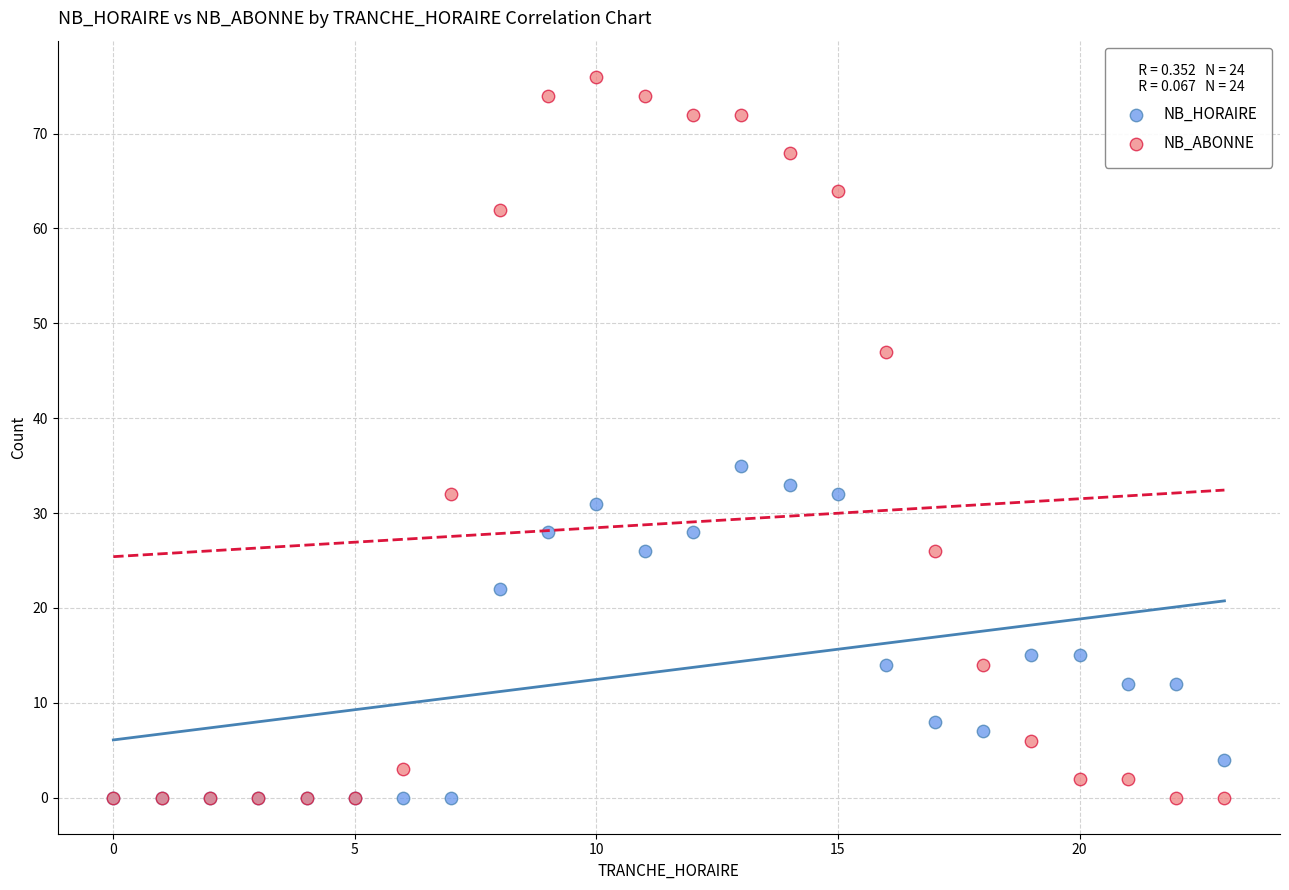

Across all series, what Y value is closest to 38?

35